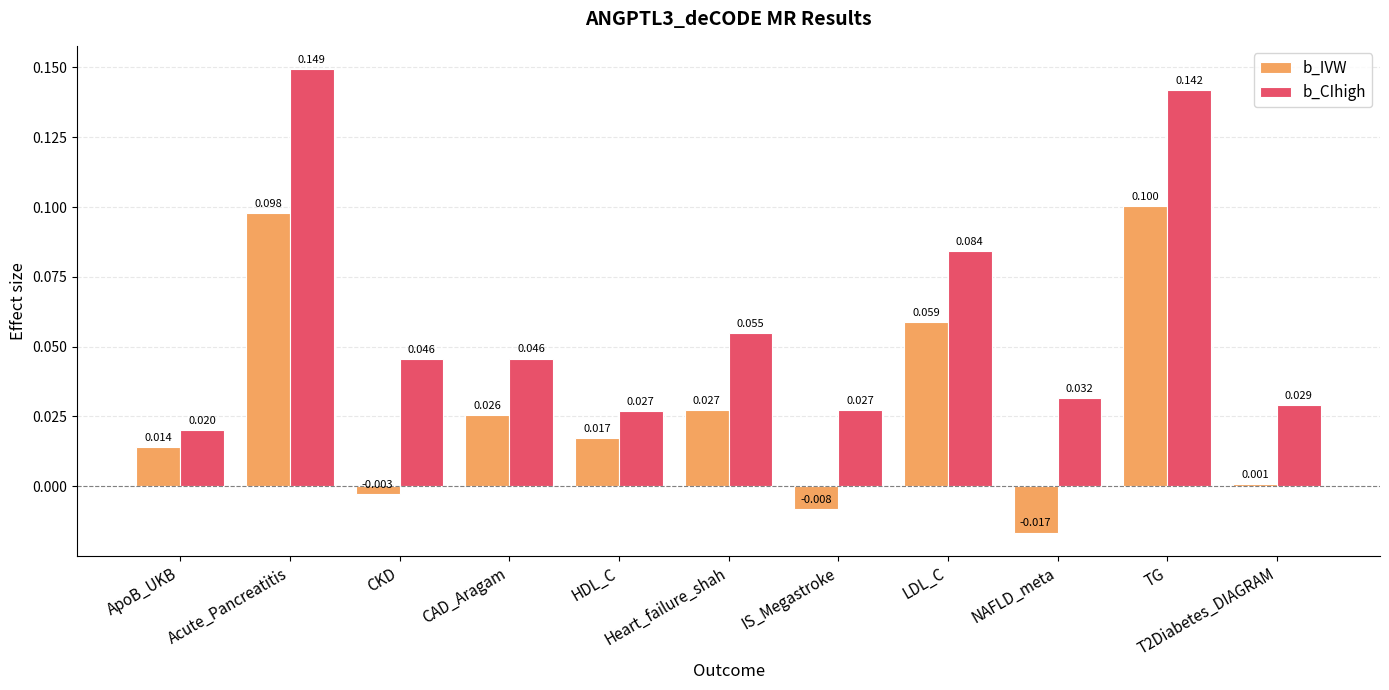

What is the label of the 1st bar from the right?

T2Diabetes_DIAGRAM